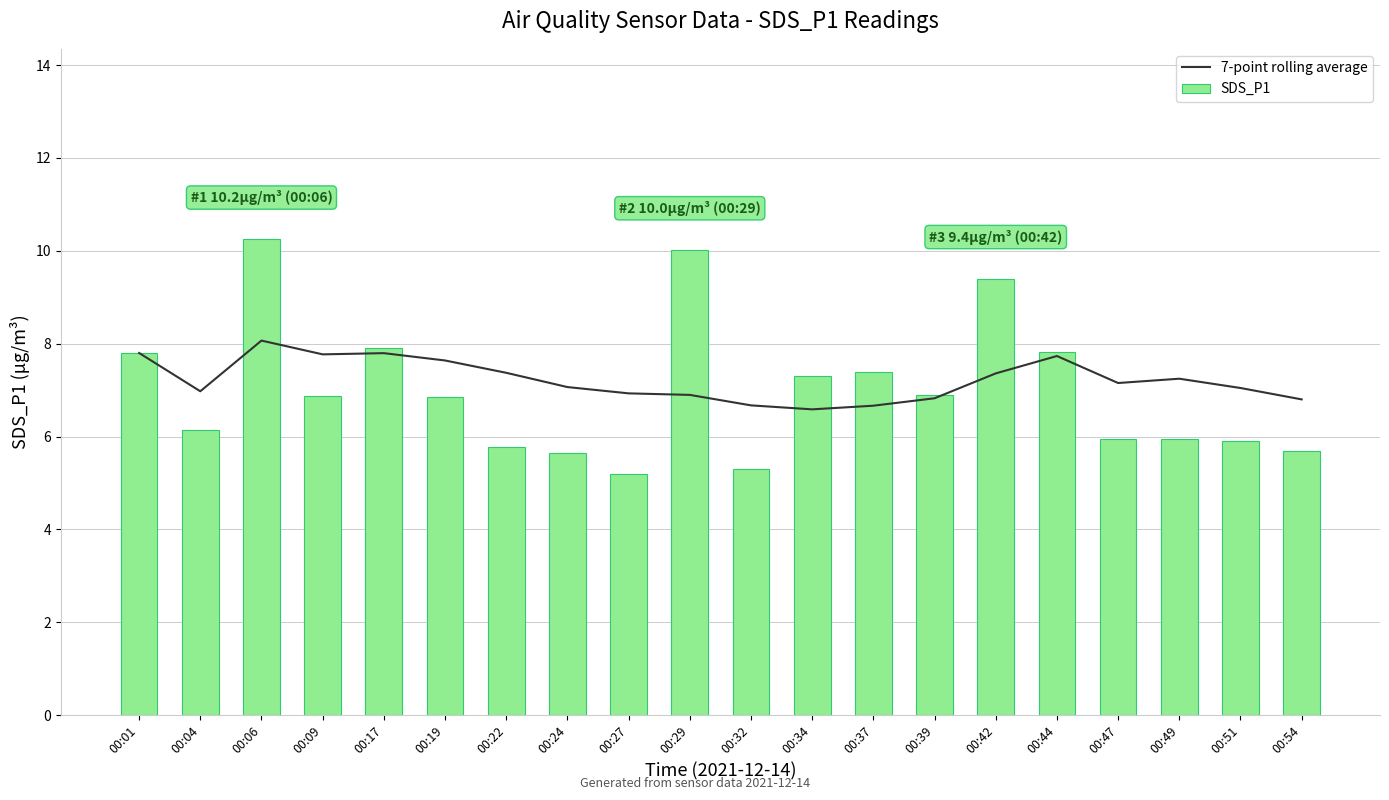

Rank the series by their maximum value, from highest to lowest.

SDS_P1, 7-point rolling average